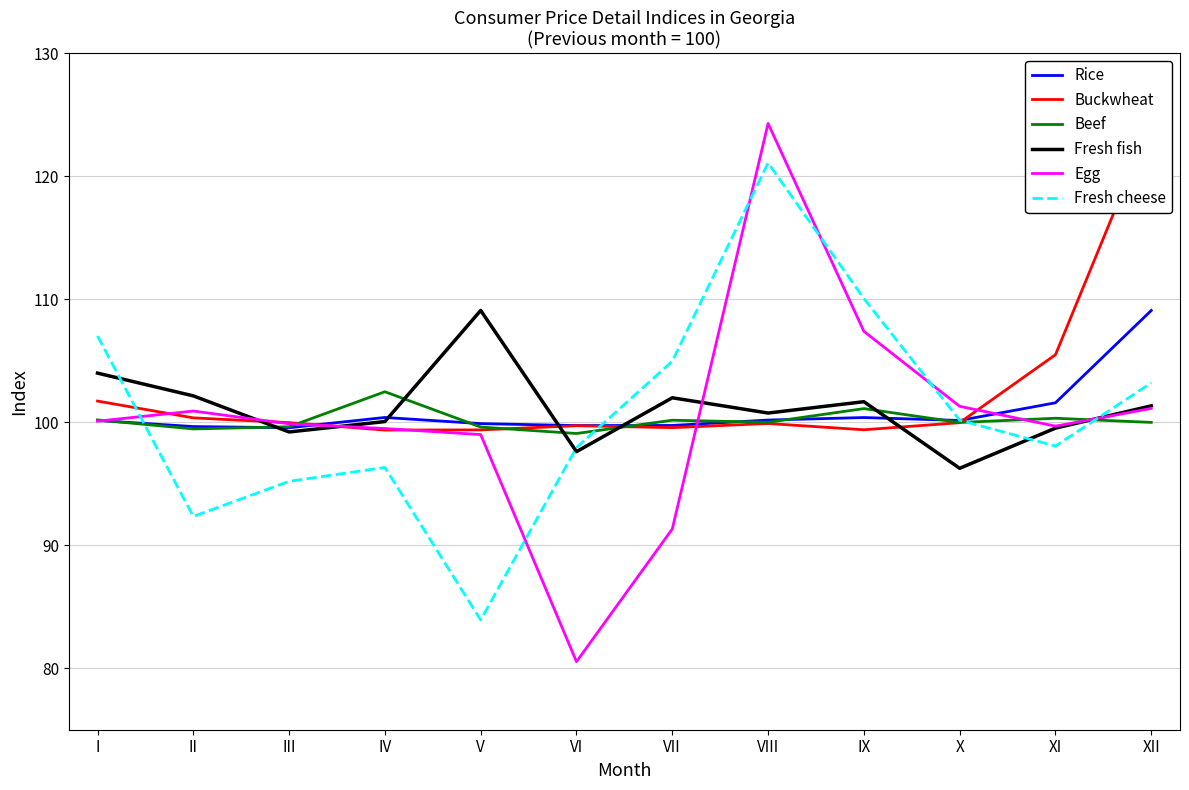

Which has a higher value, V or X?

X